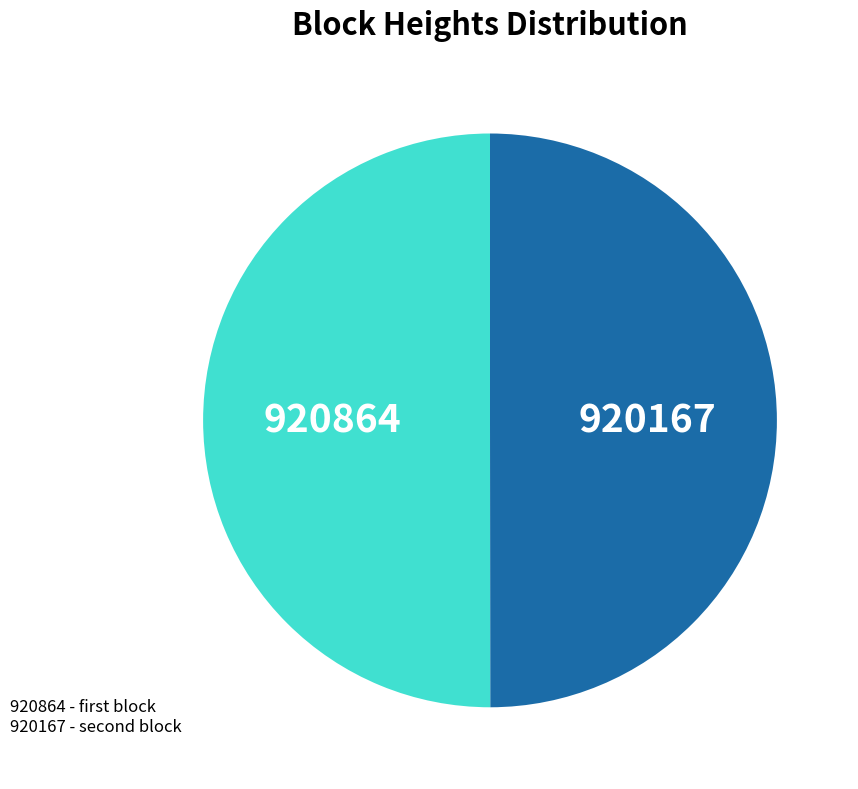

Approximately how many times larger is the value at 920167 compared to 920864?

1.0